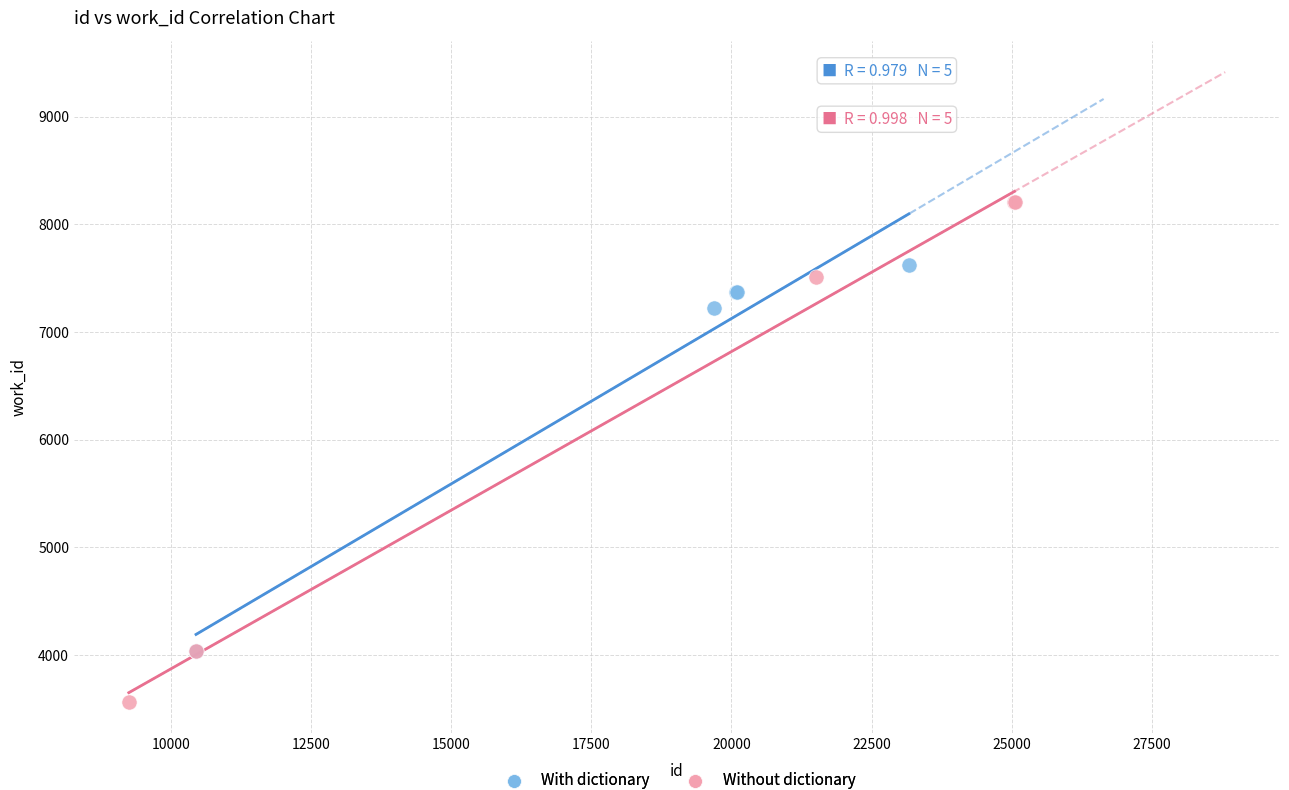

Which series contains the lowest Y value?

Without dictionary